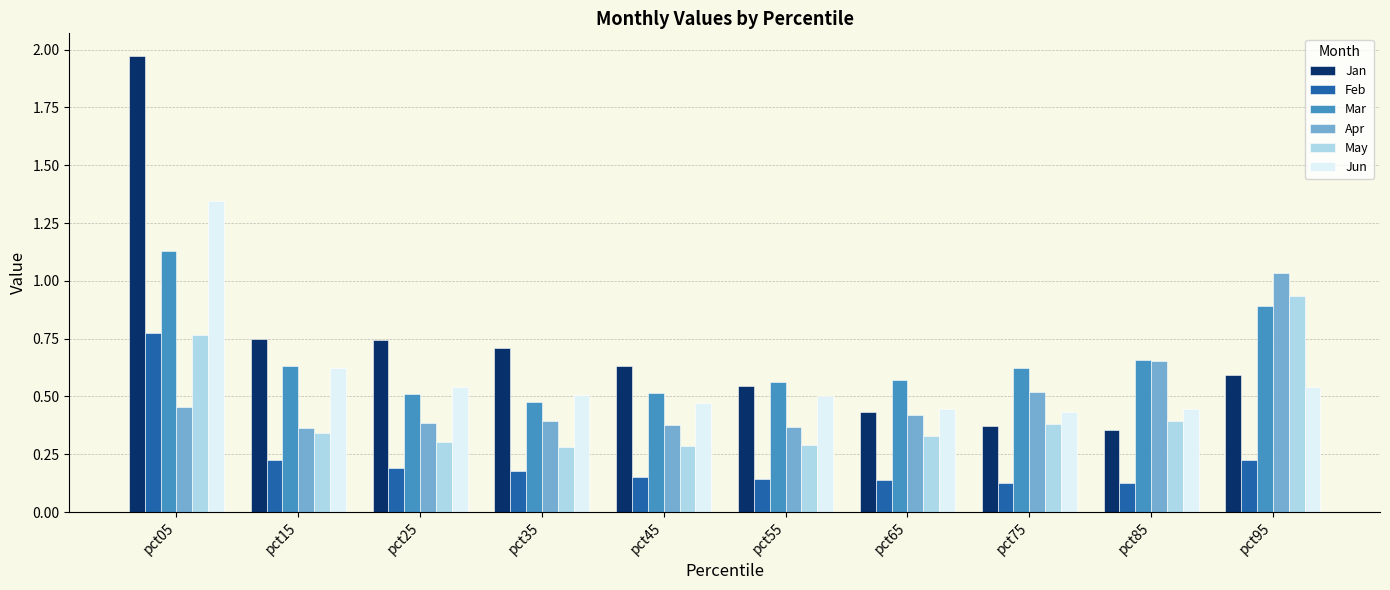

Which category has the highest value in the Mar series?

pct05